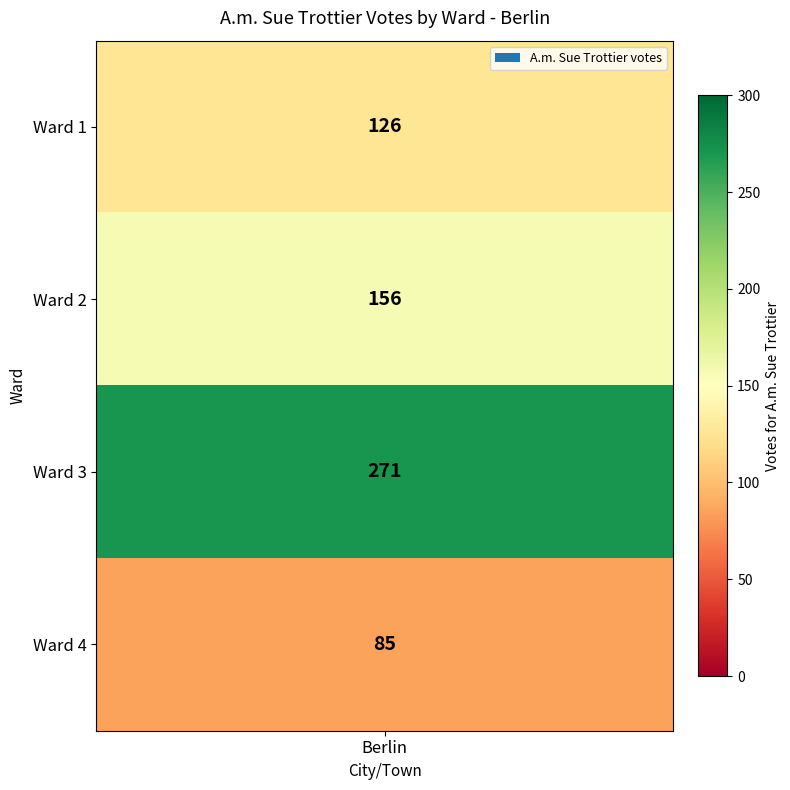

List the labels in order of value, largest first.

2, 1, 0, 3